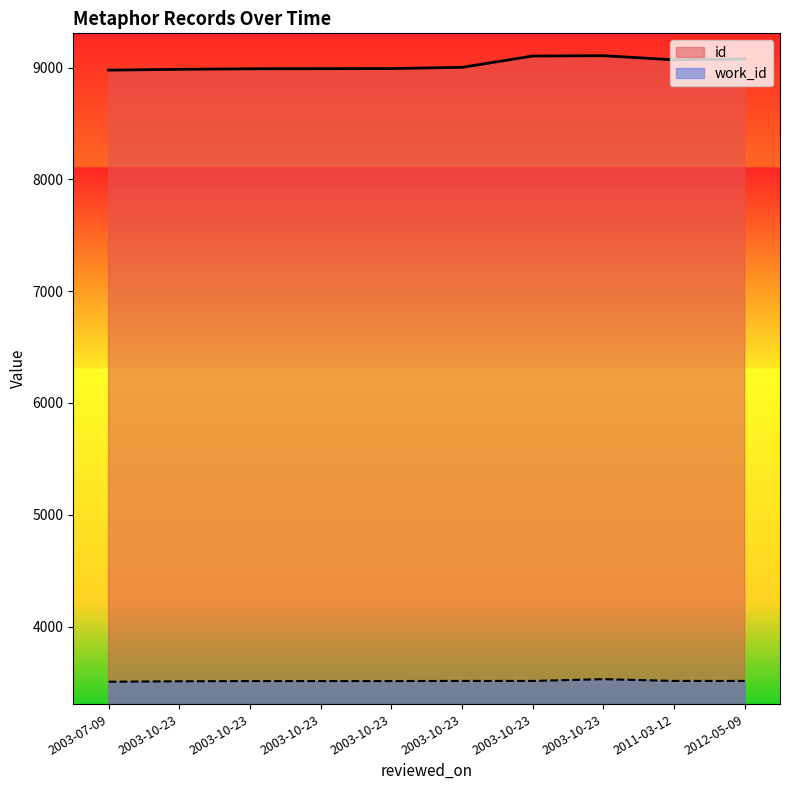

At 2003-10-23, list the series in order from smallest to largest.

work_id, id